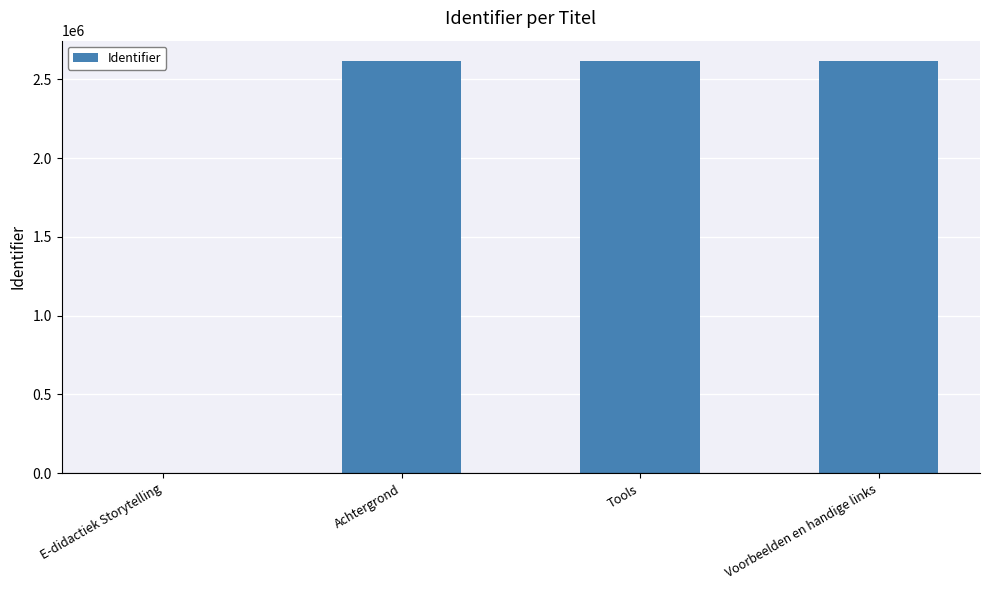

True or false: the data shows 2615794 at Voorbeelden en handige links.

True